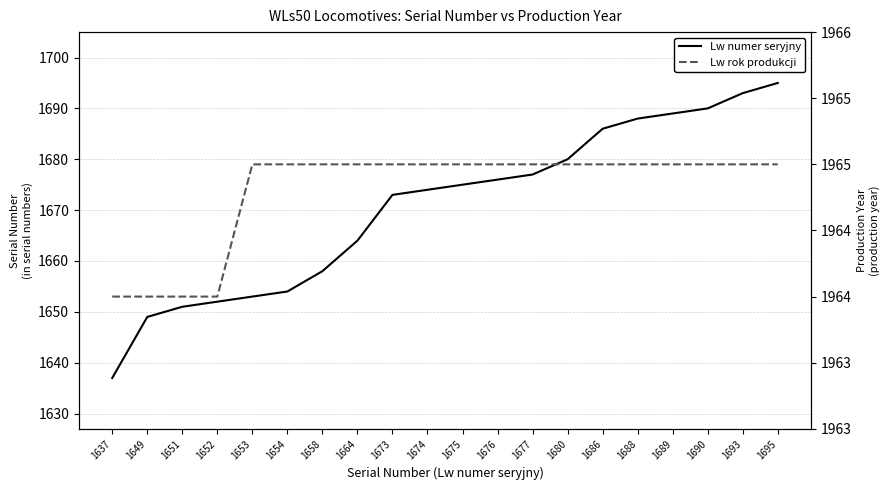

The Lw rok produkcji series shows 2573 at 1653. True or false?

False